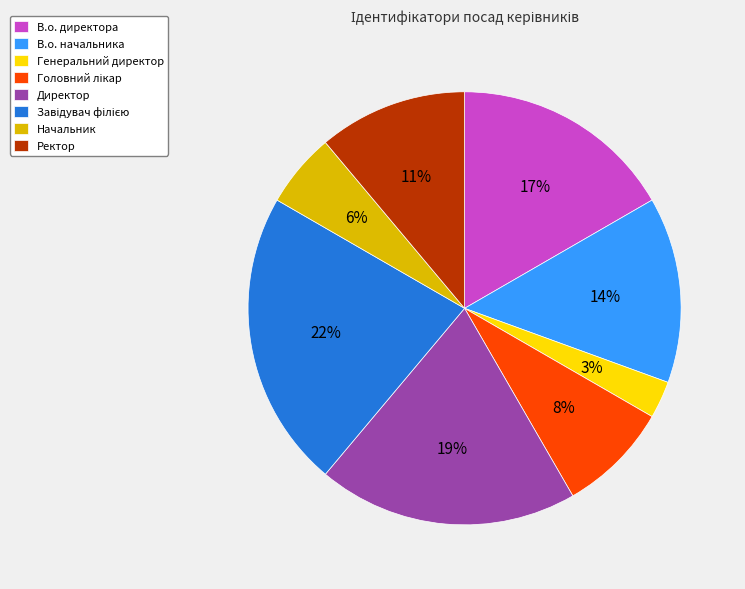

Is there a majority slice in this chart?

No